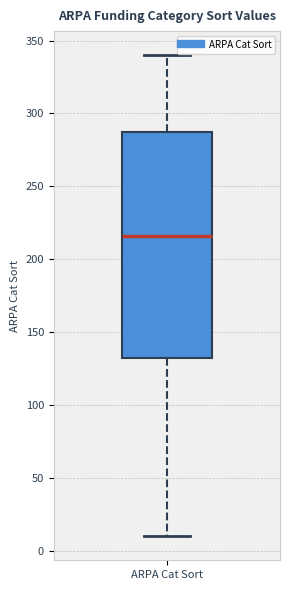

Transcribe this box plot: give where the median line is, the range the box spans, and where the two whiskers end, as read against the y-axis. The values are not printed on the chart, so give them approximately, as read against the axis.

median 215, box 135 to 290, whiskers 10 to 340